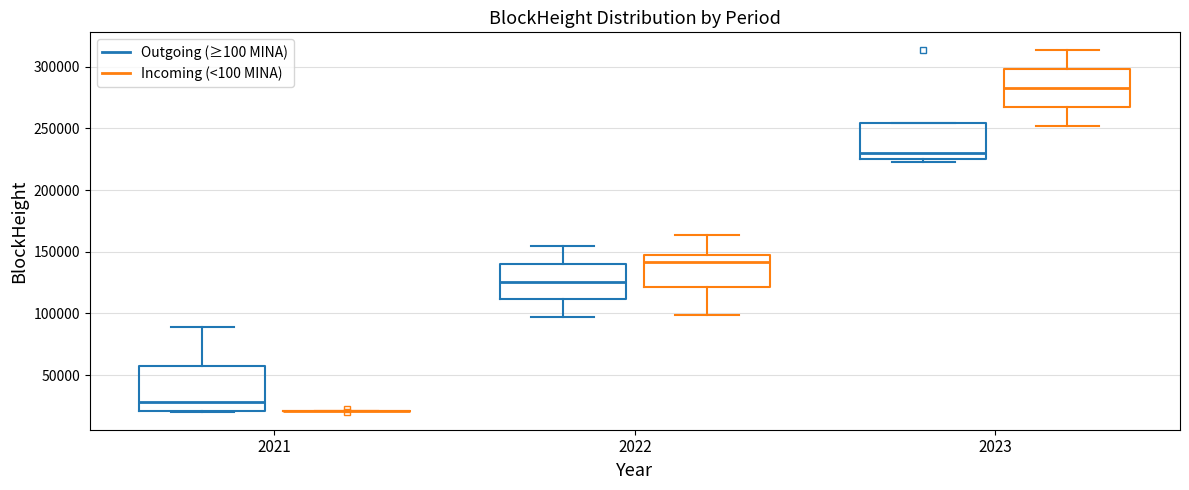

Reading left to right, read every box against the y-axis: the position of its median line, the range the box covers, and the ends of its whiskers. The values are not printed on the chart, so give them approximately, as read against the axis.

2021 (Outgoing (≥100 MINA)): median 30000, box 20000 to 55000, whiskers 20000 to 90000
2021 (Incoming (<100 MINA)): box collapsed to a line at 20000, whiskers 20000 to 20000
2022 (Outgoing (≥100 MINA)): median 125000, box 110000 to 140000, whiskers 95000 to 155000
2022 (Incoming (<100 MINA)): median 140000, box 120000 to 150000, whiskers 100000 to 165000
2023 (Outgoing (≥100 MINA)): median 230000, box 225000 to 255000, whiskers 225000 (just below the box's lower edge) to 255000
2023 (Incoming (<100 MINA)): median 285000, box 265000 to 300000, whiskers 250000 to 315000